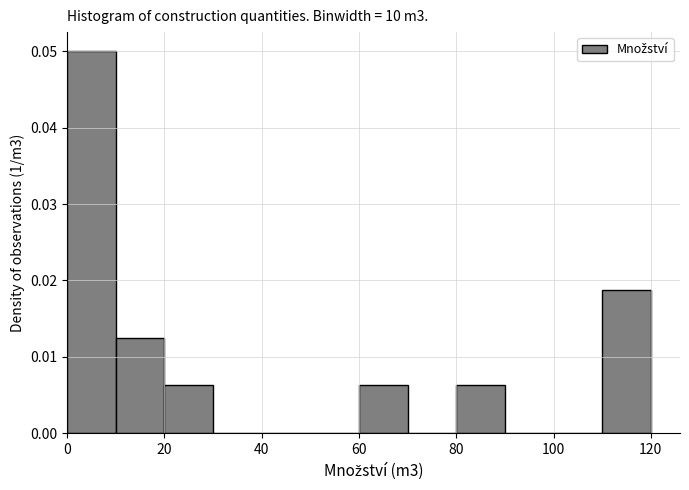

Reading left to right, transcribe this chart: for each bar, give the range it covers on the x-axis and its height. The values are not printed on the chart, so give them approximately, as read against the axis.

0 to 10: 0.050
10 to 20: 0.013
20 to 30: 0.006
30 to 40: 0
40 to 50: 0
50 to 60: 0
60 to 70: 0.006
70 to 80: 0
80 to 90: 0.006
90 to 100: 0
100 to 110: 0
110 to 120: 0.019